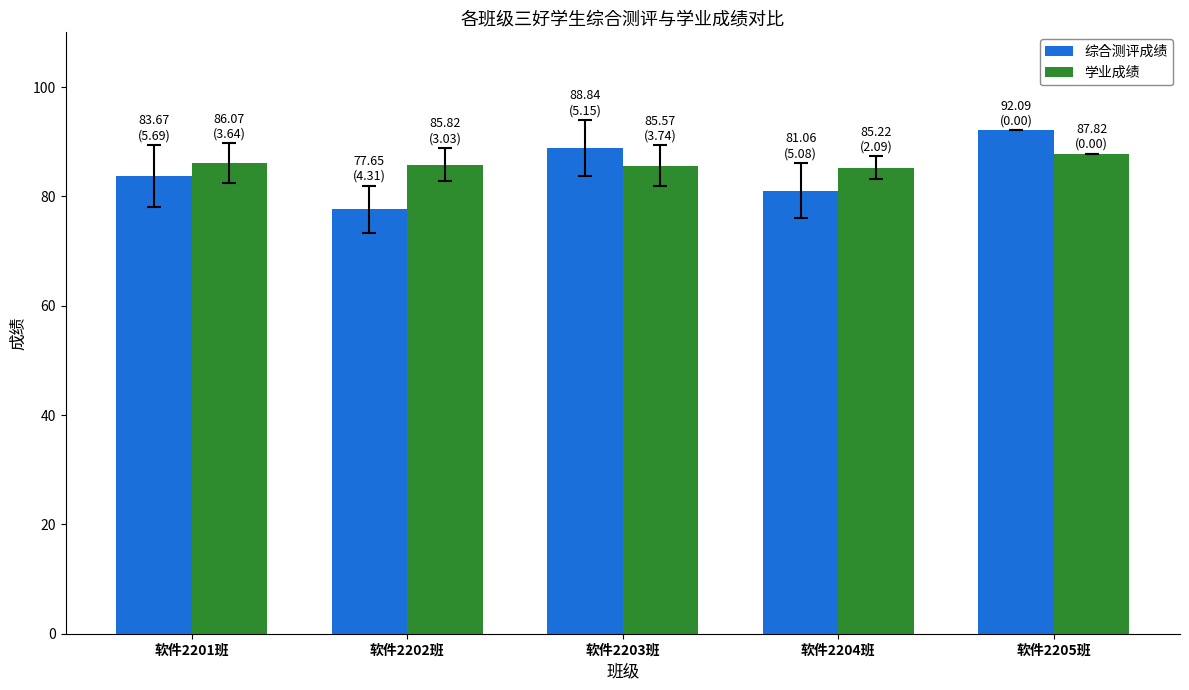

What is the sum of the 综合测评成绩 values at 软件2202班 and 软件2201班?

161.3